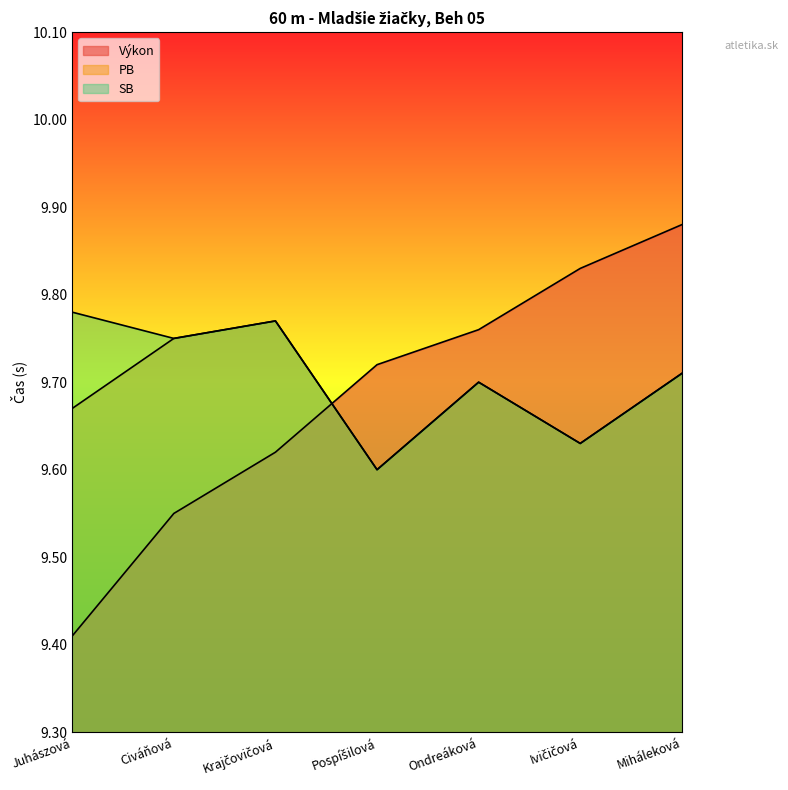

True or false: SB and PB cross at least once.

False